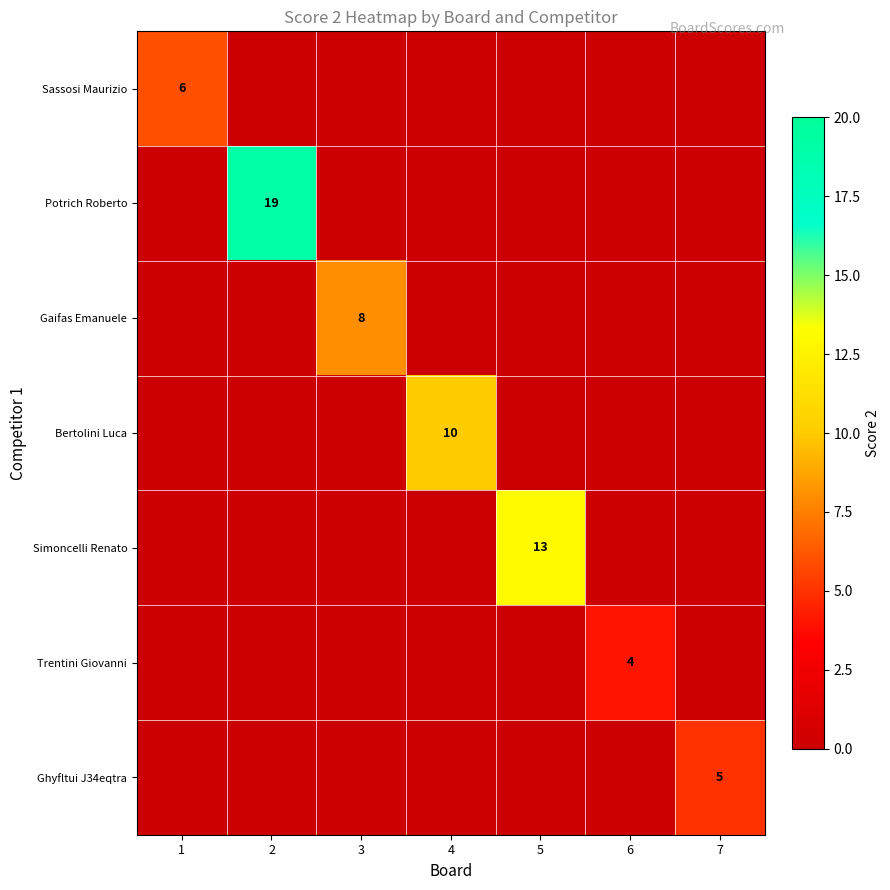

Is the value of Ghyfltui J34eqtra at 7 greater than the value of Trentini Giovanni at 6?

Yes